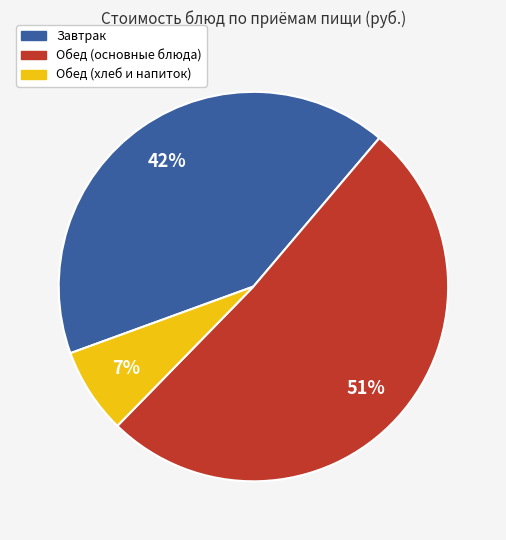

Is there a majority slice in this chart?

Yes